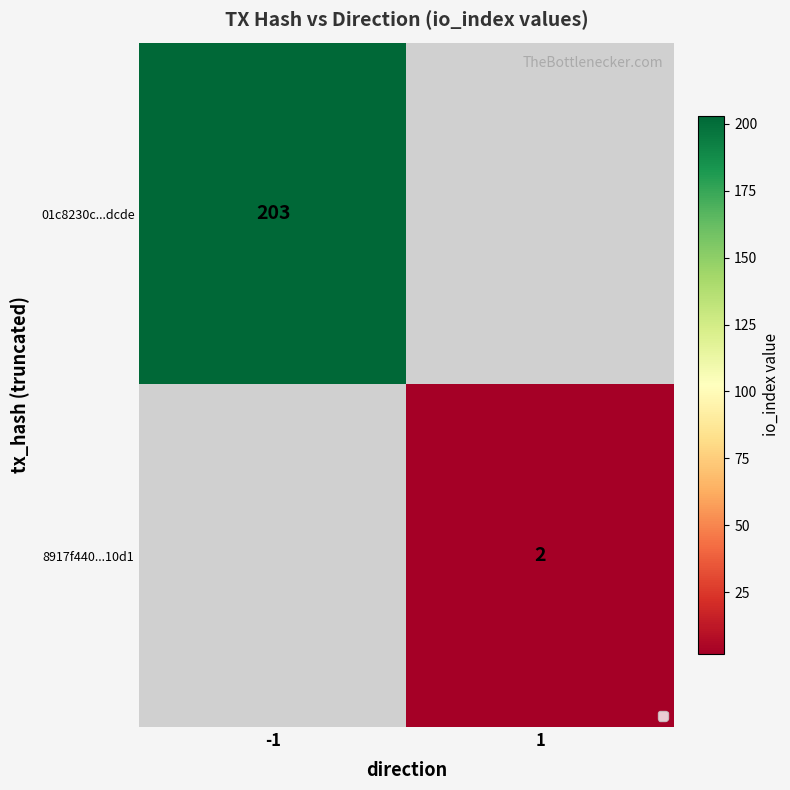

Is the value of 8917f440...10d1 at 1 greater than the value of 01c8230c...dcde at -1?

No